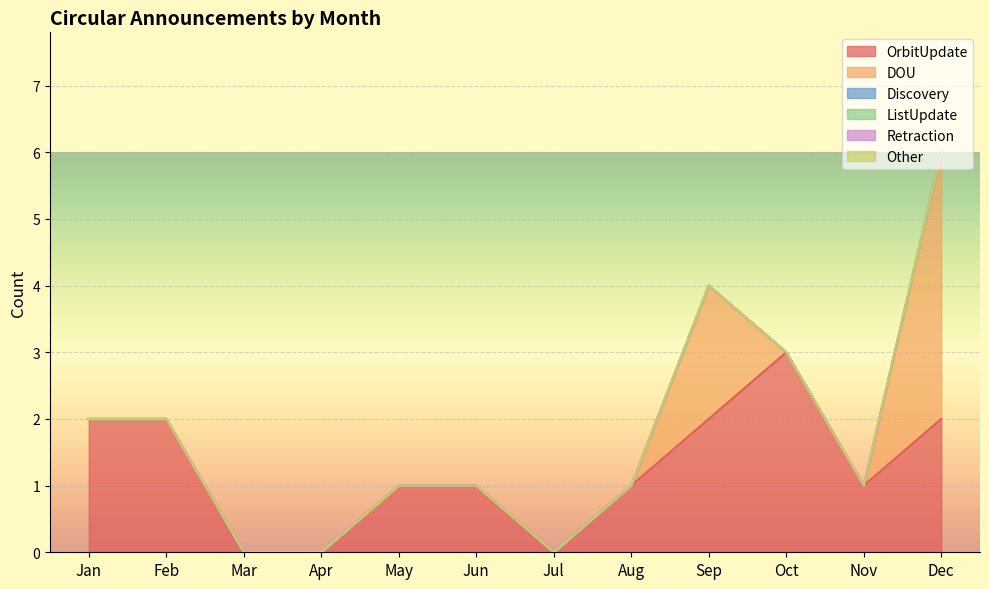

How many lines are shown in the chart?

6